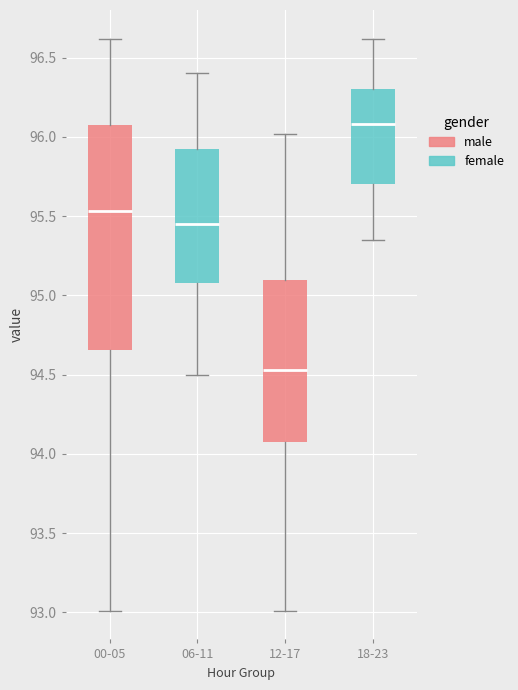

Comparing the boxes themselves (not the whiskers), which one is the tallest?

00-05